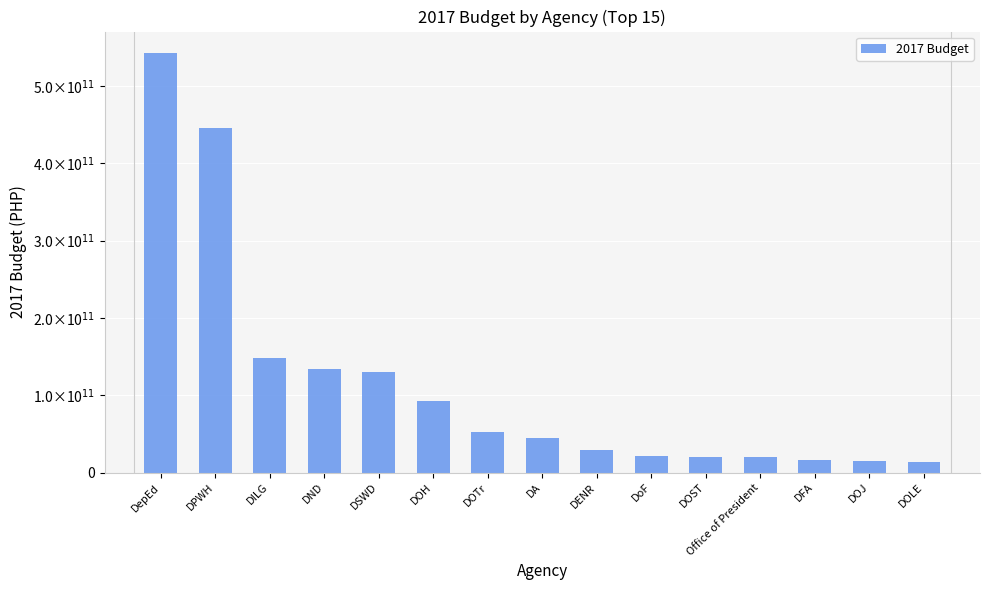

Reading left to right, list all the values displayed in this chart.

543234224000	445666600000	148731979000	134287503000	129808003000	91982611000	53127526000	44566600000	28671160000	21300732000	20617016000	19990858000	16588050000	15017061000	13216410000